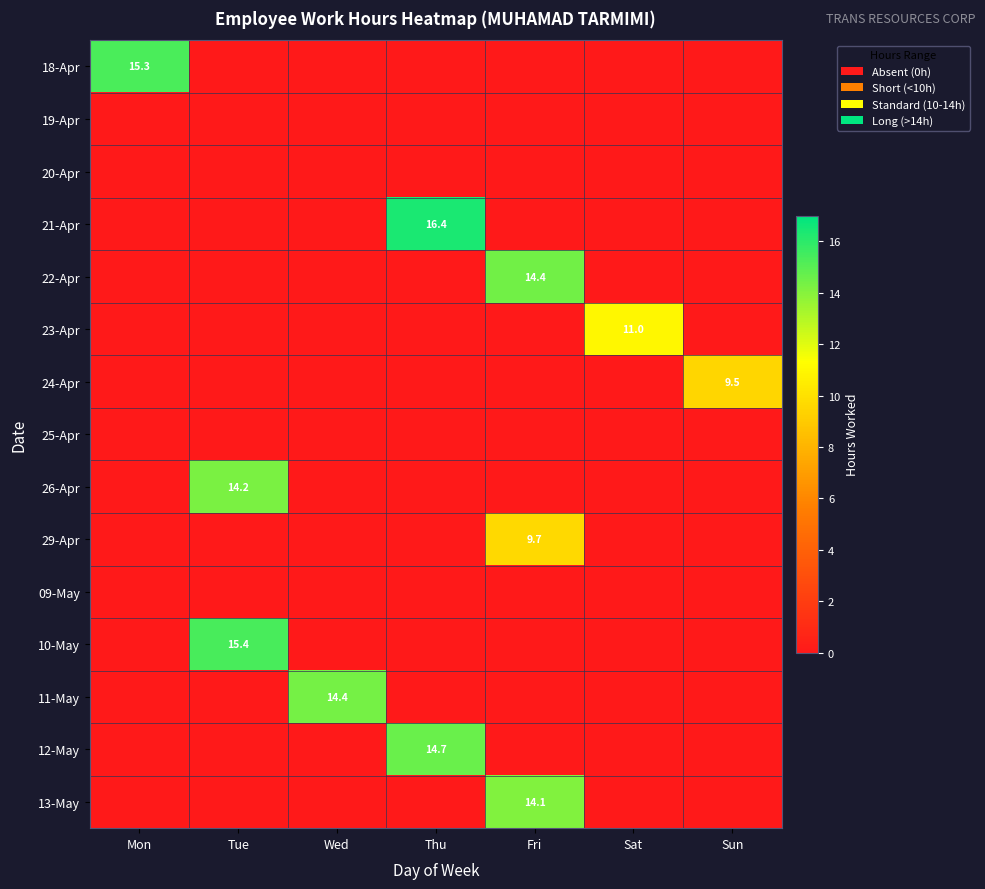

The 23-Apr series shows 3.4 at Sat. True or false?

False